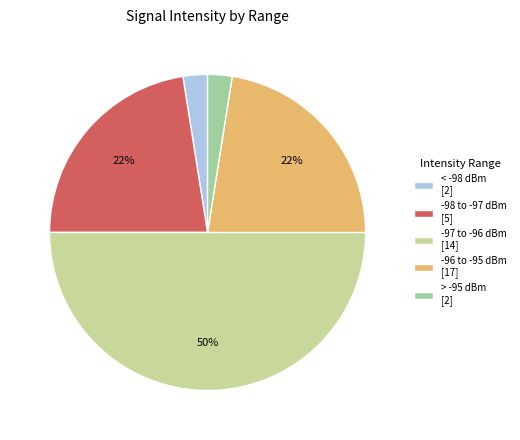

Between -98 to -97 dBm [5] and -97 to -96 dBm [14], which is larger?

-97 to -96 dBm [14]